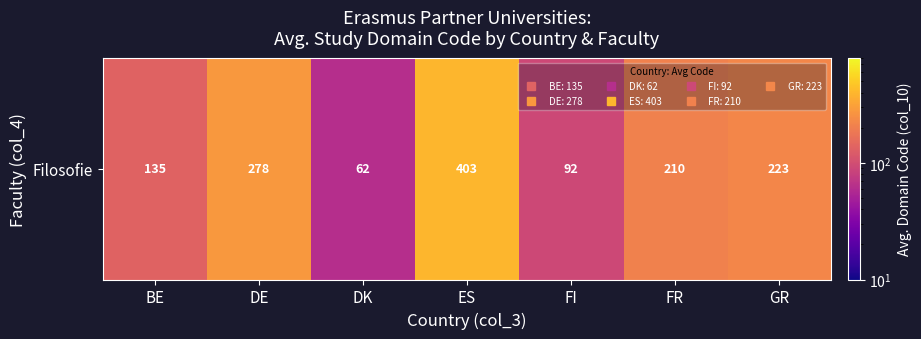

The value at BE is 70.8. True or false?

False